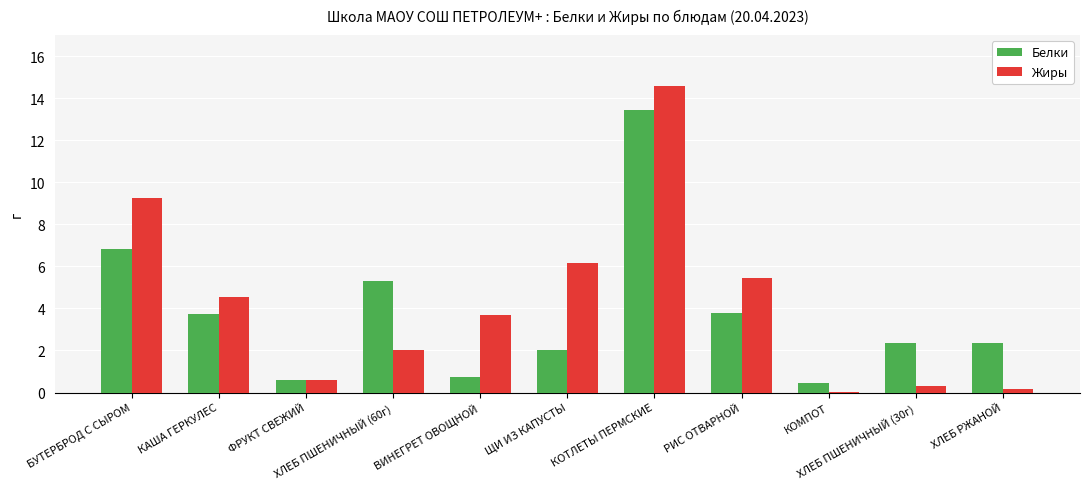

Does the chart contain stacked bars?

No